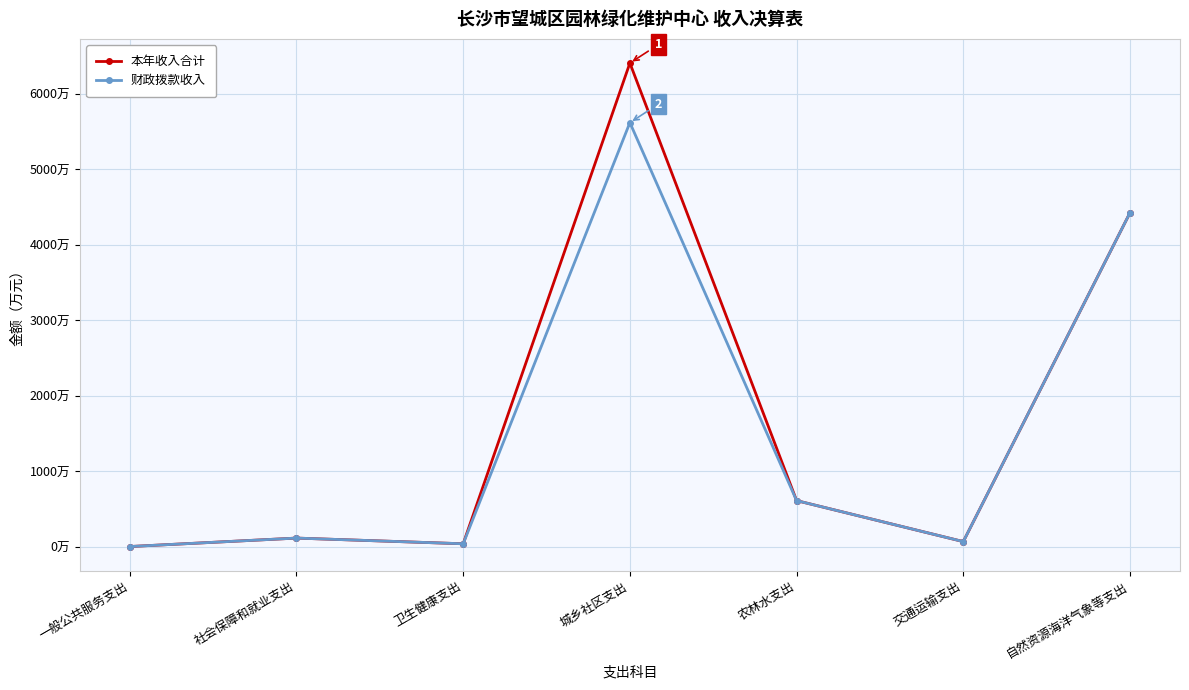

Is the value of 本年收入合计 at 一般公共服务支出 greater than the value of 财政拨款收入 at 交通运输支出?

No